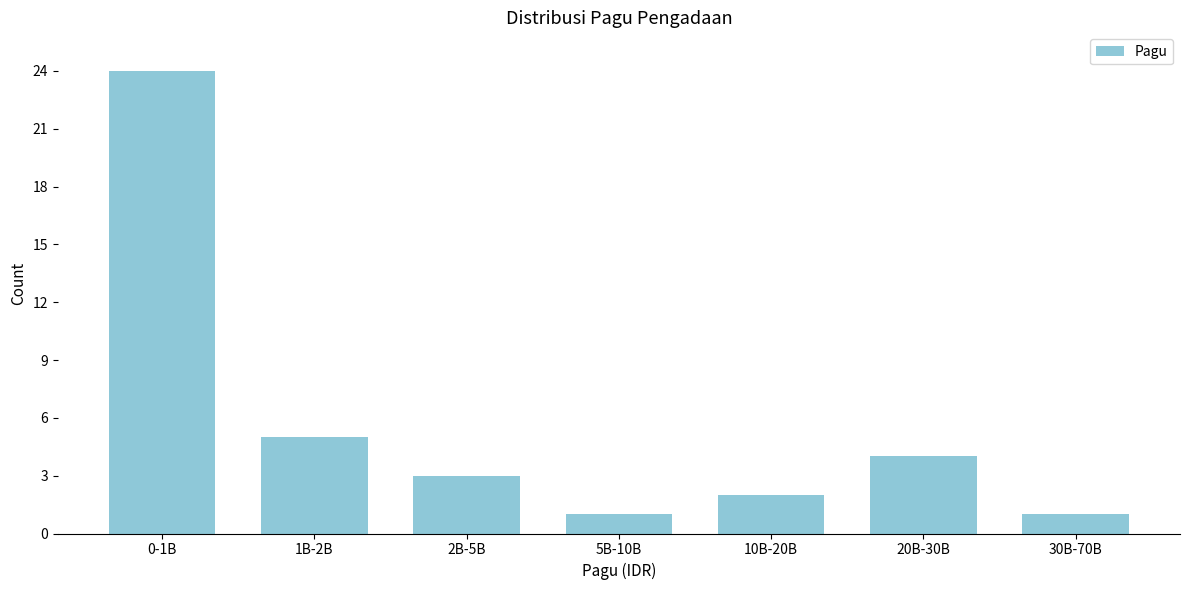

Reading left to right, list all the values displayed in this chart.

0-1B=24	1B-2B=5	2B-5B=3	5B-10B=1	10B-20B=2	20B-30B=4	30B-70B=1